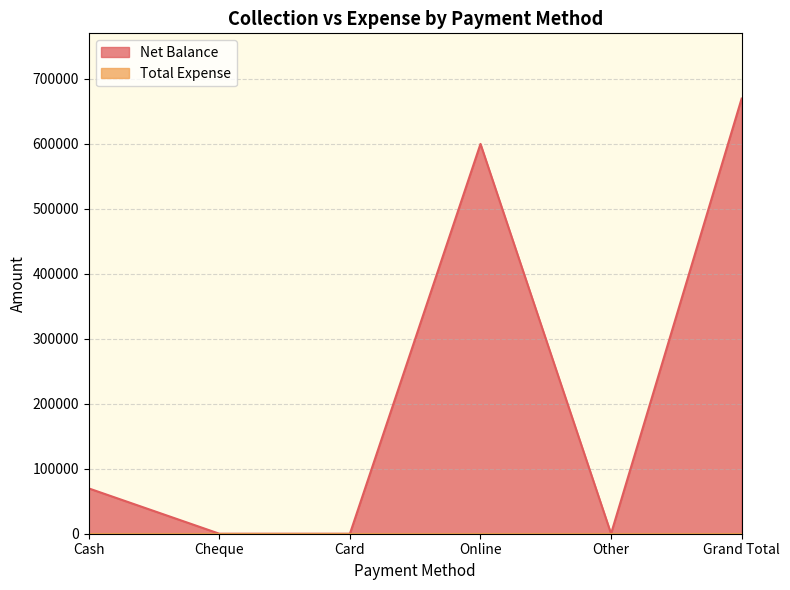

What is the label of the 6th point from the left?

Grand Total